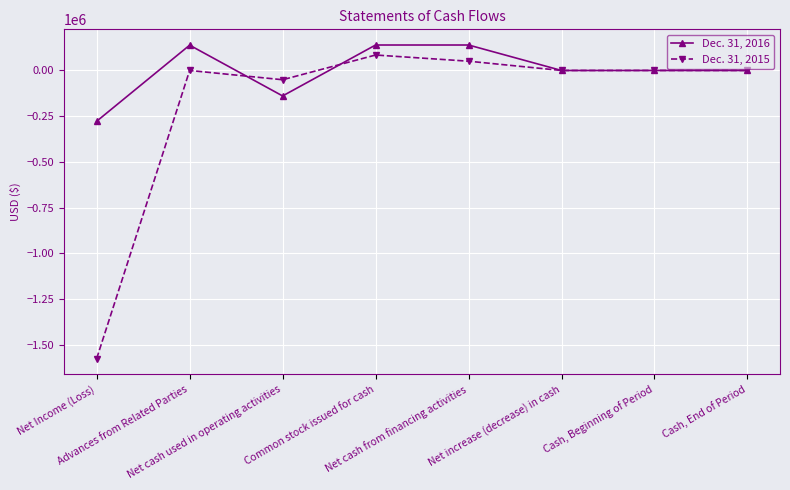

Does the chart have visible grid lines?

Yes